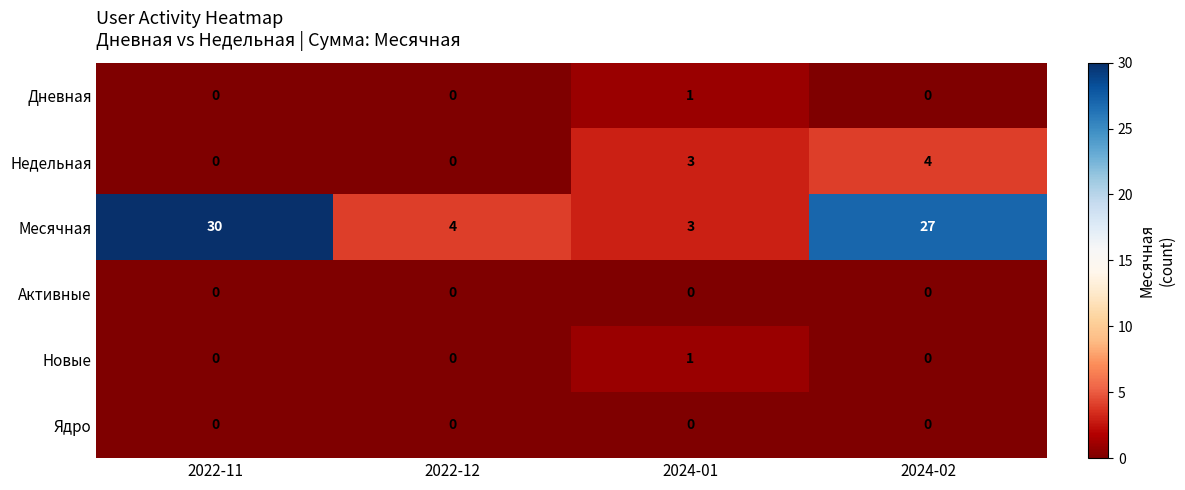

At which category is the sum across all series the highest?

2024-02